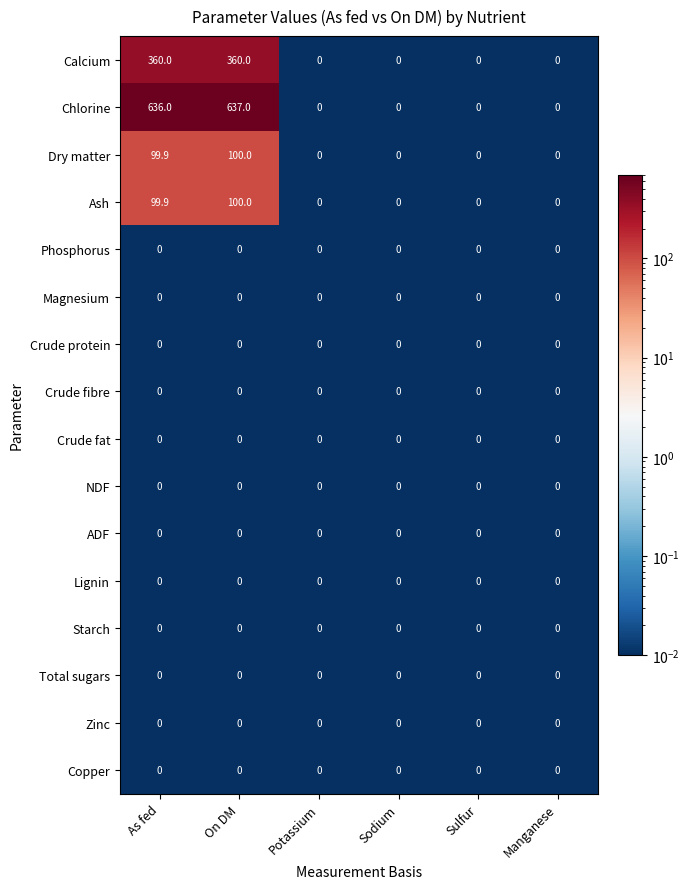

At which category is the sum across all series the highest?

On DM